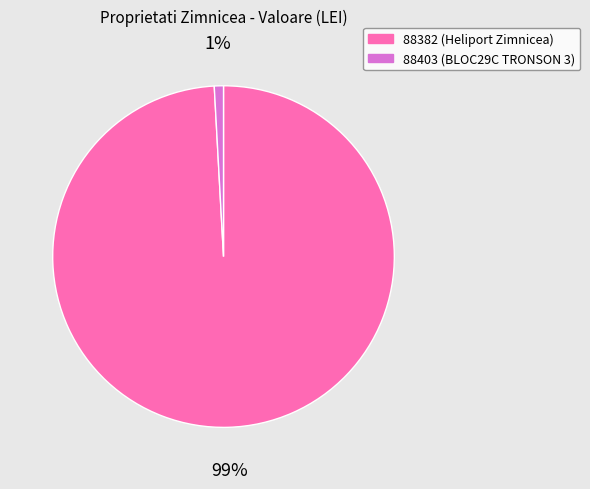

Does 88382 represent more than half of the total?

Yes